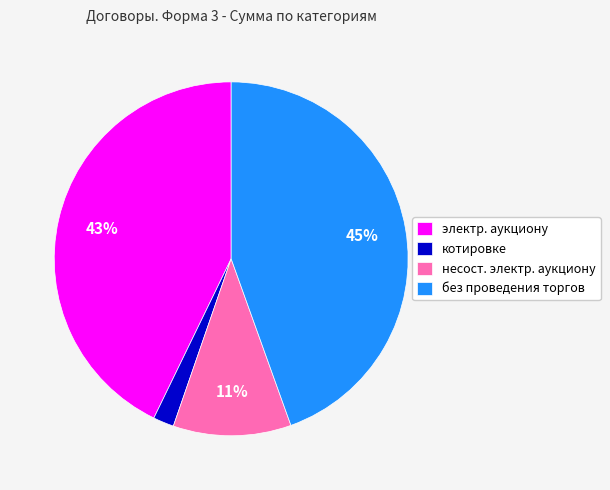

Does котировке account for over 50% of the chart?

No